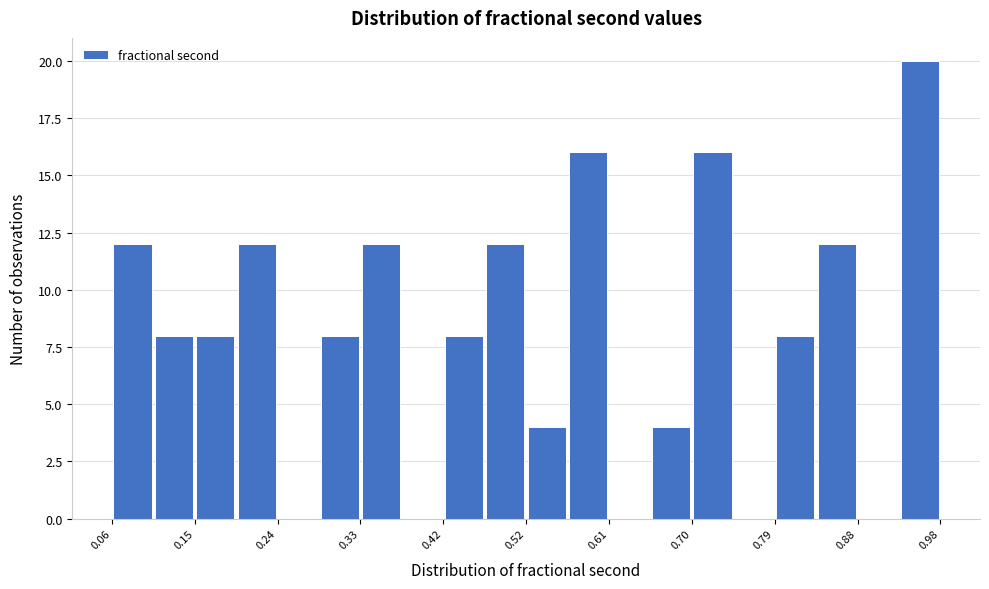

Reading left to right, transcribe this chart: for each bar, give the range it covers on the x-axis and its height. Neither the bar edges nor the heights are printed on the chart, so give them approximately, as read against the axes.

0.06 to 0.10: 12
0.10 to 0.15: 8
0.15 to 0.19: 8
0.19 to 0.24: 12
0.24 to 0.29: 0
0.29 to 0.33: 8
0.33 to 0.38: 12
0.38 to 0.42: 0
0.42 to 0.47: 8
0.47 to 0.52: 12
0.52 to 0.56: 4
0.56 to 0.61: 16
0.61 to 0.65: 0
0.65 to 0.70: 4
0.70 to 0.75: 16
0.75 to 0.79: 0
0.79 to 0.84: 8
0.84 to 0.88: 12
0.88 to 0.93: 0
0.93 to 0.98: 20